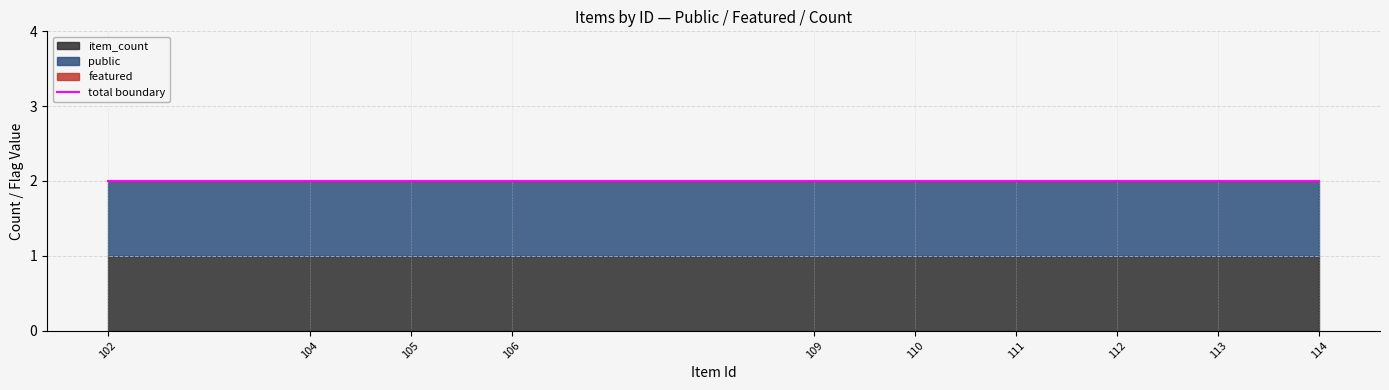

Is the value of item_count at 113 greater than the value of public at 109?

No